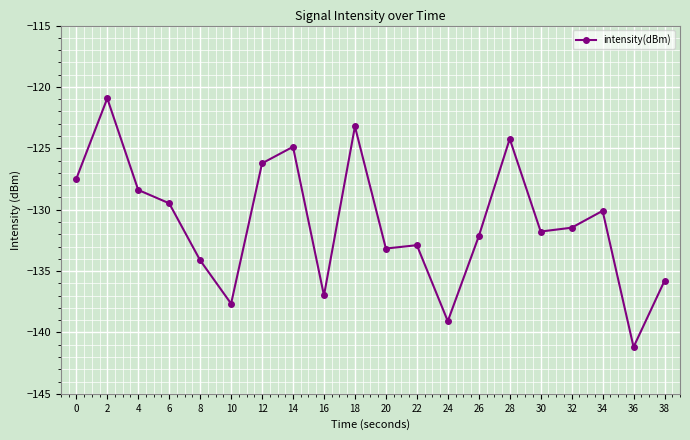

What is the maximum value shown in the chart?

-120.9